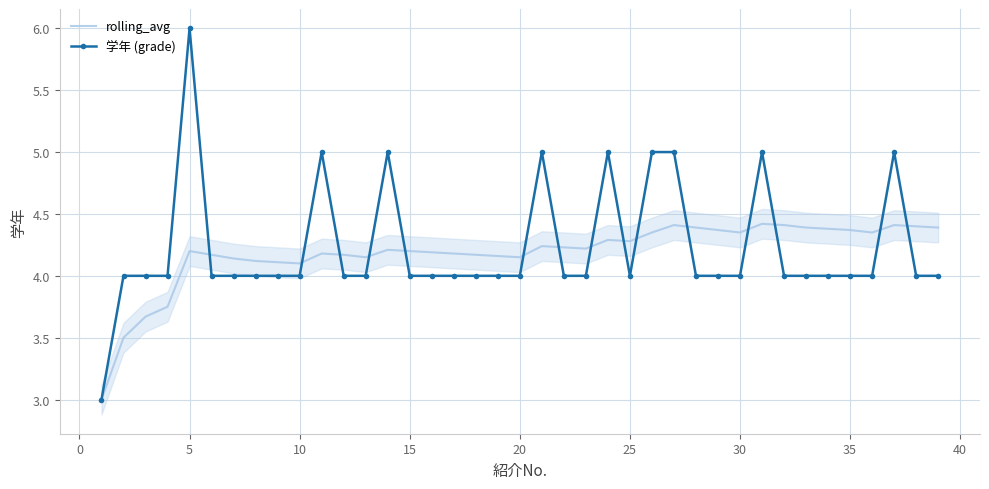

Rank the series by their maximum value, from lowest to highest.

rolling_avg, 学年 (grade)